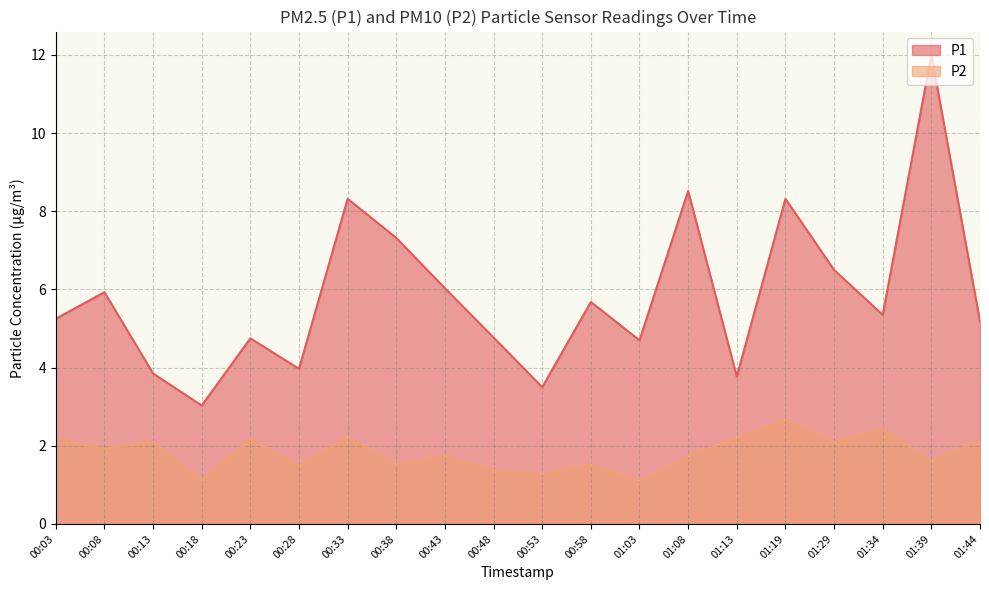

Reading right to left, what are all the values shown in this chart?

P1: 5.2	12.0	5.3	6.5	8.3	3.8	8.5	4.7	5.7	3.5	4.8	6.0	7.3	8.3	4.0	4.8	3.0	3.9	5.9	5.2
P2: 2.1	1.6	2.5	2.1	2.7	2.2	1.7	1.1	1.5	1.3	1.4	1.7	1.5	2.2	1.5	2.2	1.1	2.1	1.9	2.1